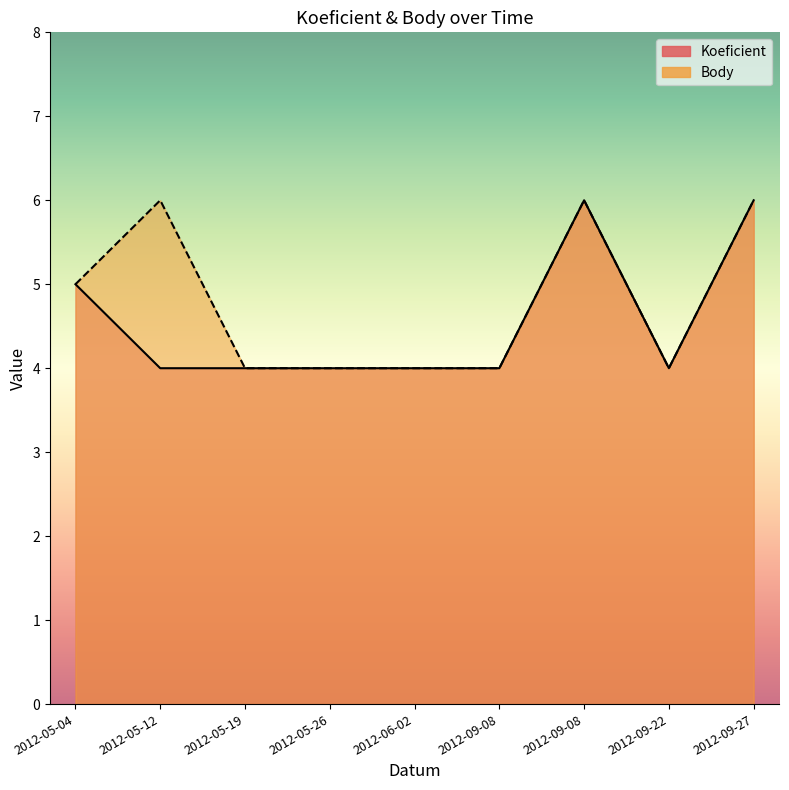

What are all the series names shown in the legend?

Koeficient, Body